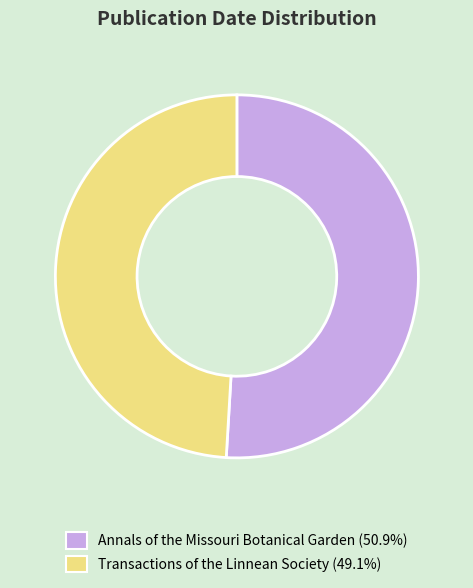

Is there any slice that represents more than half of the pie?

Yes